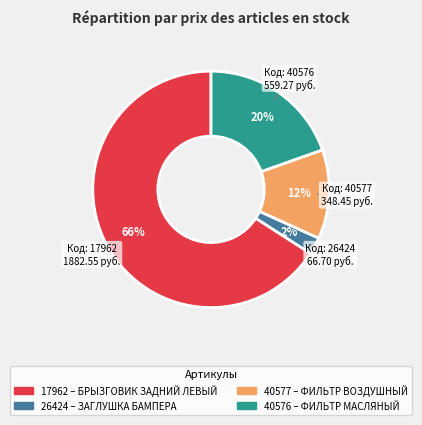

Does any single category account for the majority?

Yes